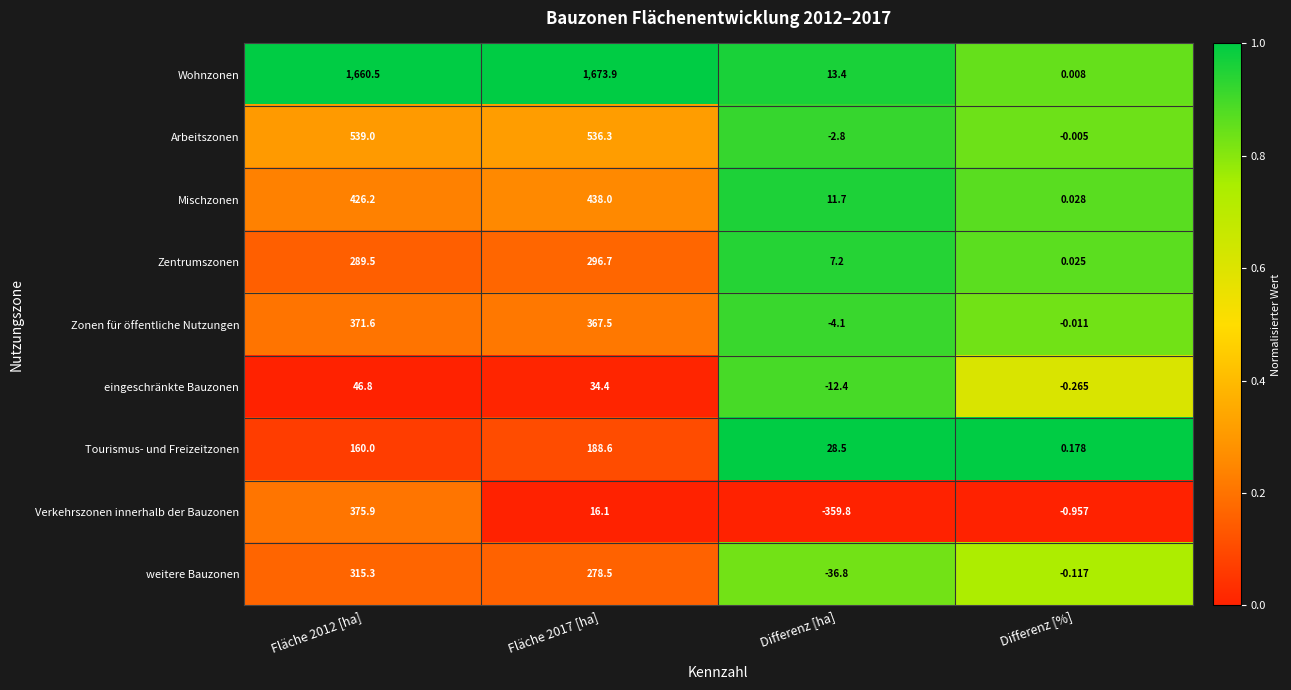

Which series has the largest total across all categories?

Wohnzonen